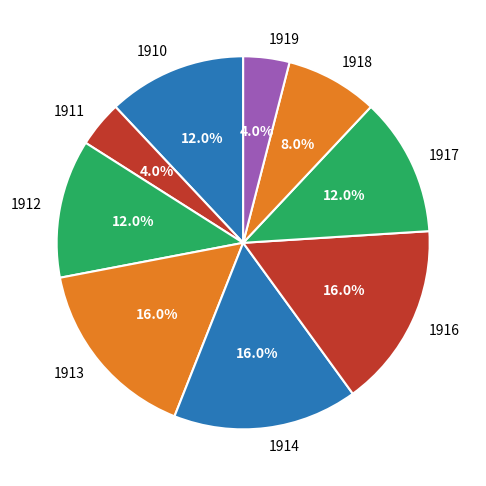

To the nearest percent, what is the difference between the 1918 and 1914 slice percentages?

8%